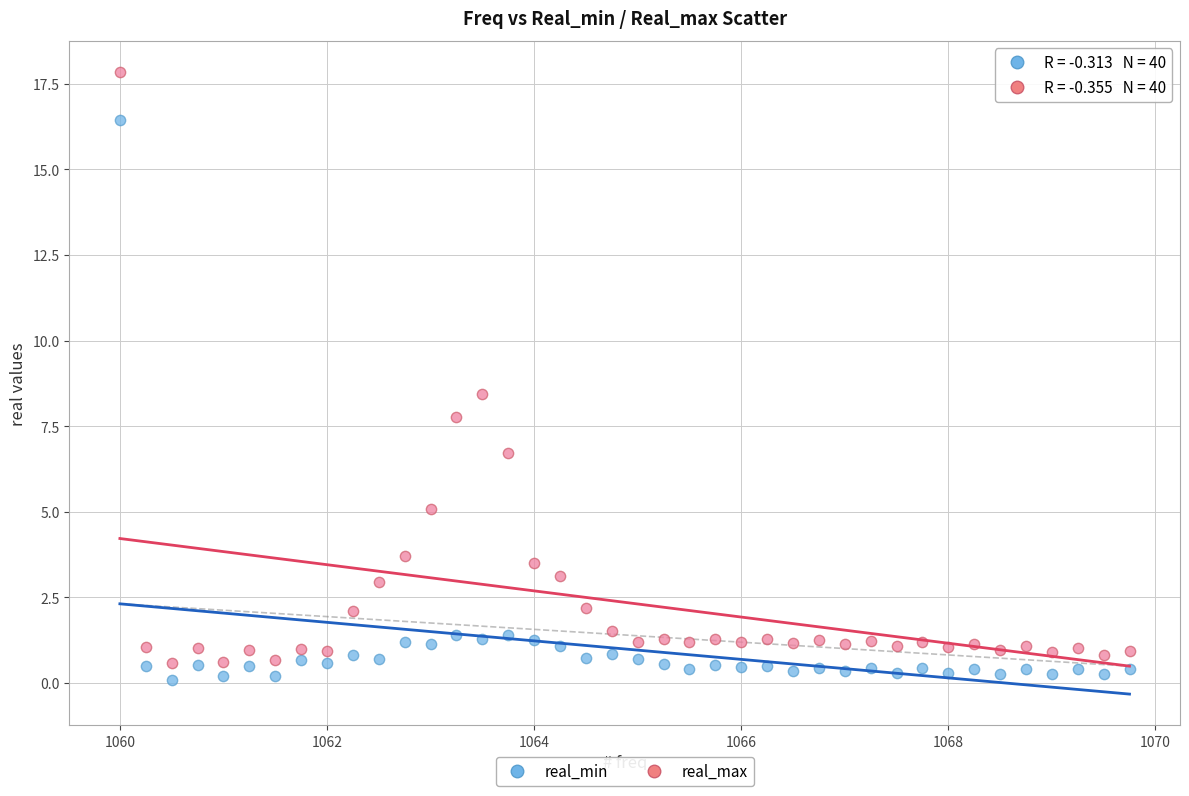

What are all the series names shown in the legend?

real_min, real_max